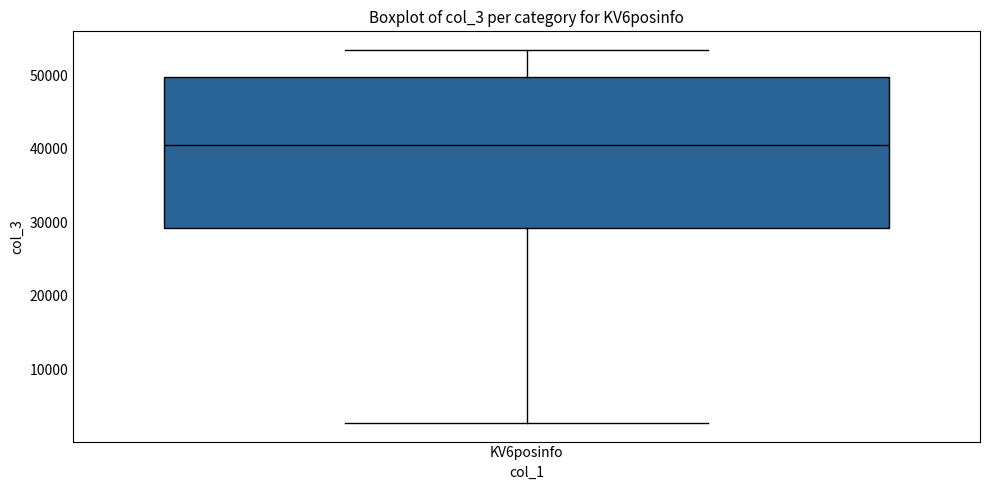

Read this box plot against the y-axis: the position of the median line, the range covered by the box, and the ends of both whiskers. The values are not printed on the chart, so give them approximately, as read against the axis.

median 41000, box 29000 to 50000, whiskers 3000 to 53000